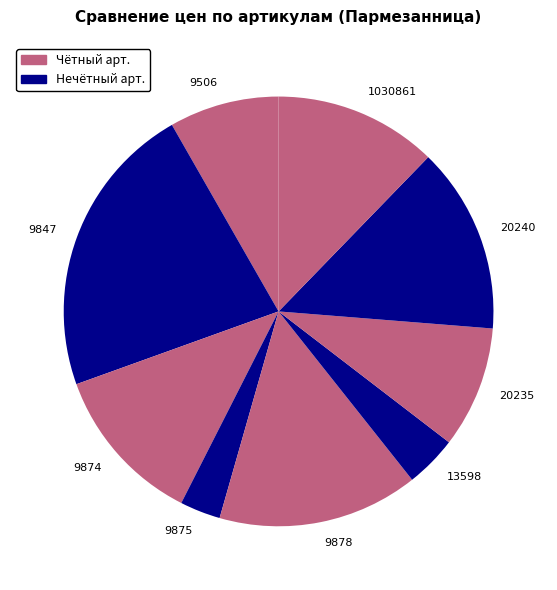

Approximately how many times larger is the value at 13598 compared to 9874?

0.3